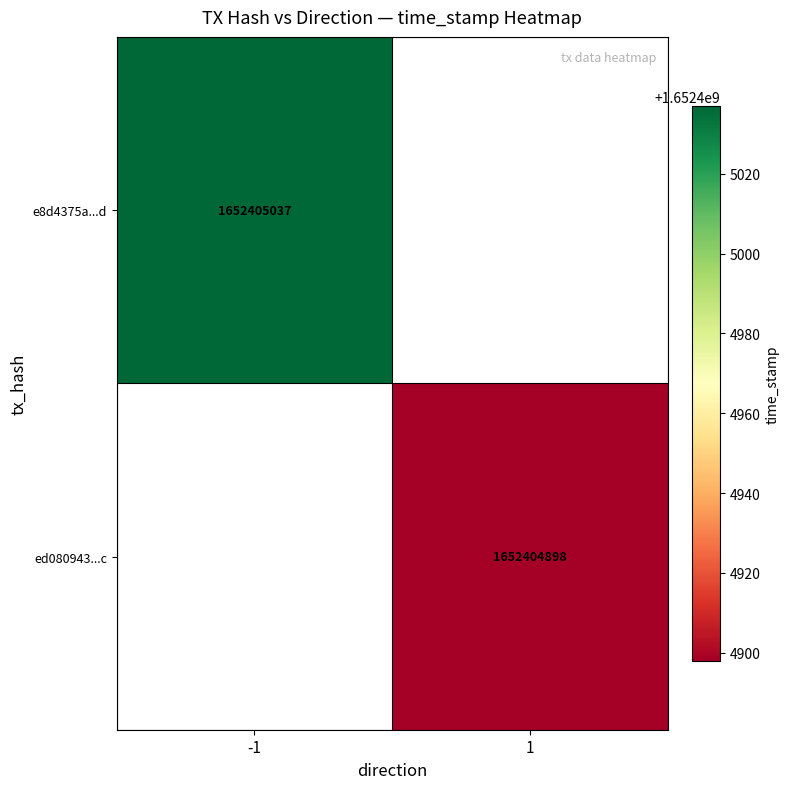

What is the highest value of the e8d4375a5c3a643323bc4c418ed3615b41dce1d series?

1652405037